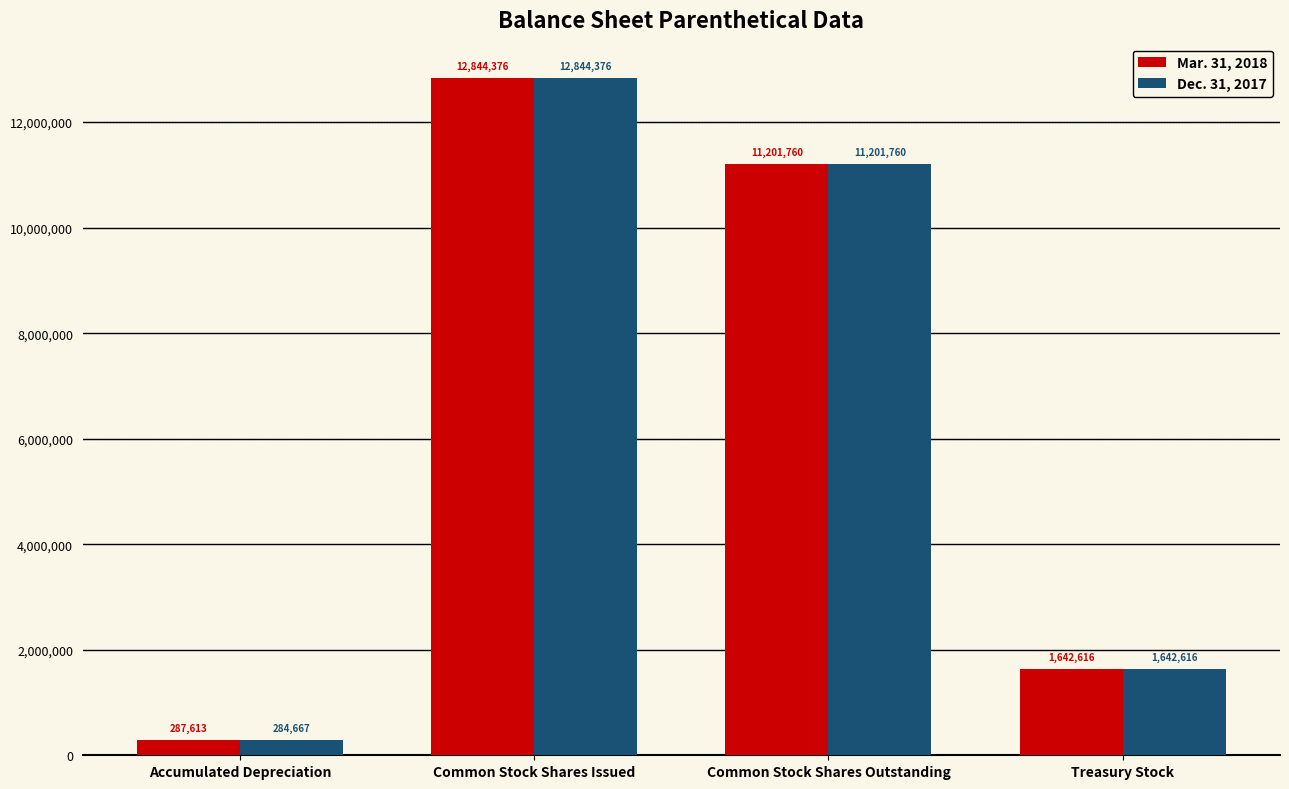

What value does the Mar. 31, 2018 series have at Common Stock Shares Outstanding, to the nearest 100?

11201800